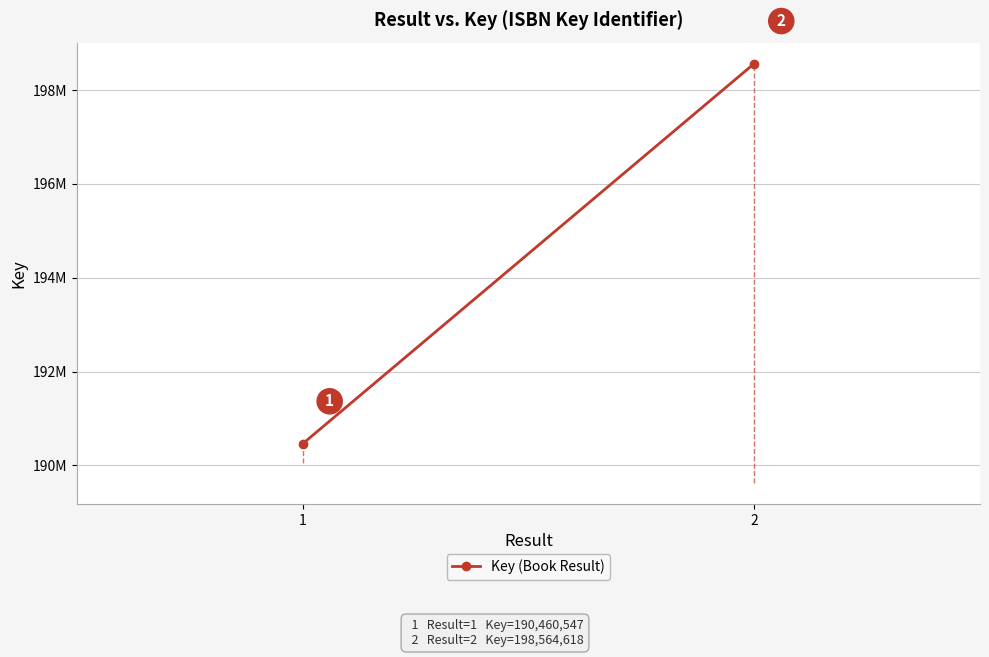

The value at 1 is 87679029. True or false?

False